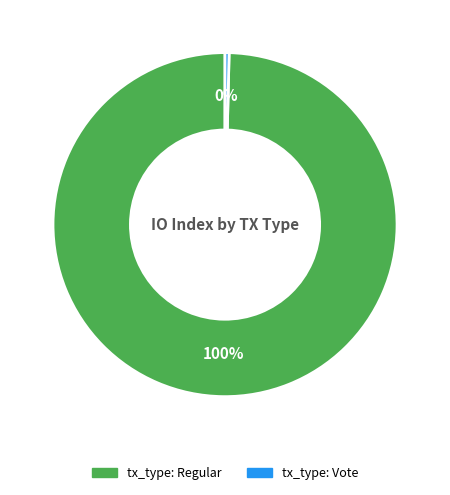

How many segments does this pie chart have?

2